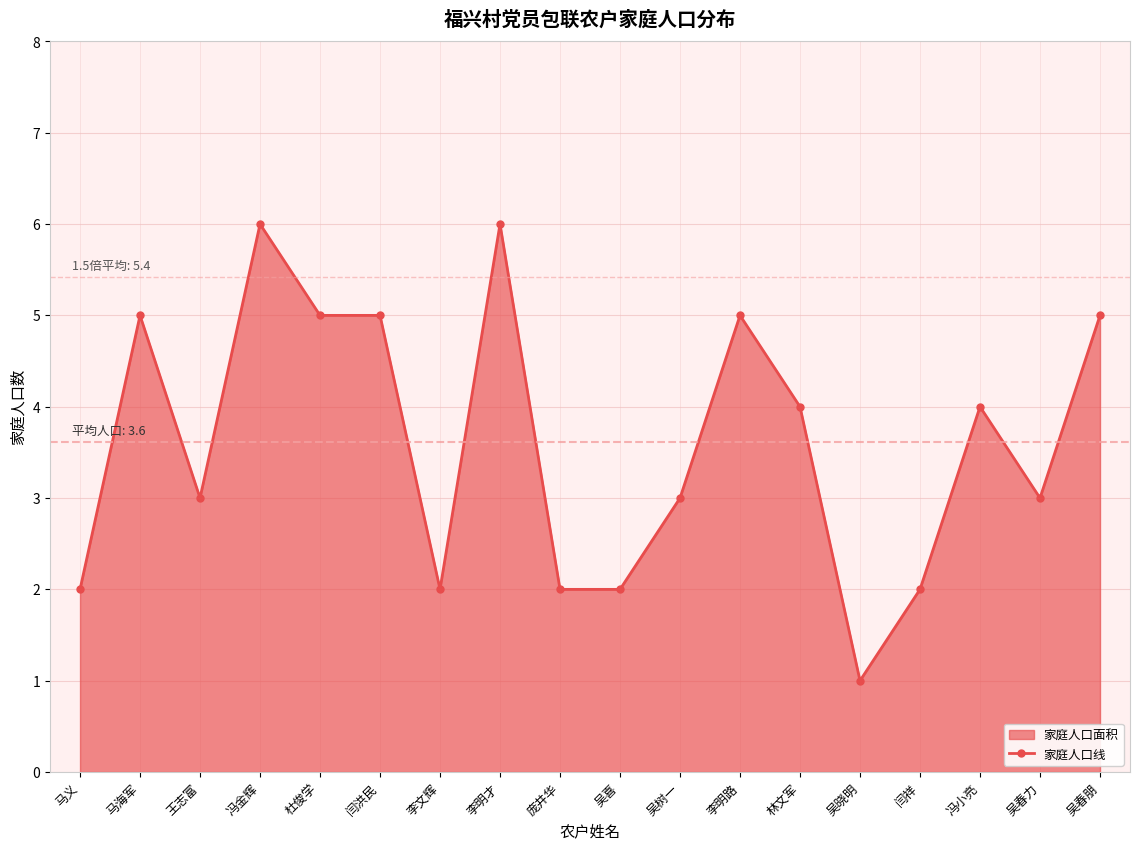

Reading left to right, what are all the values shown in this chart?

2	5	3	6	5	5	2	6	2	2	3	5	4	1	2	4	3	5